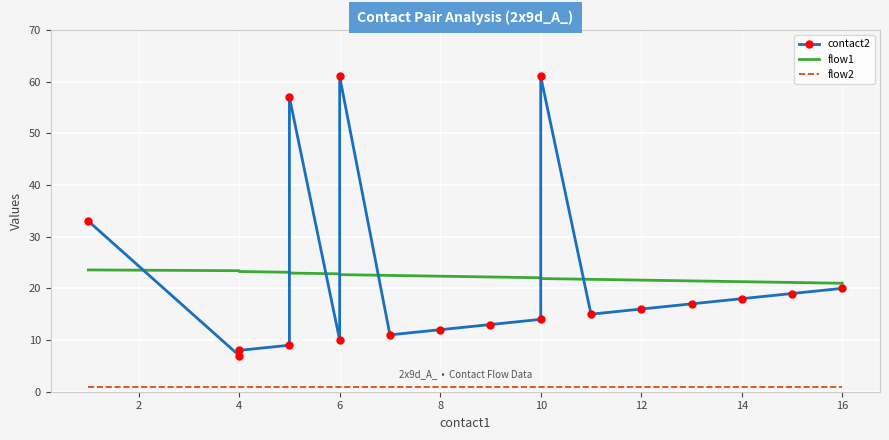

True or false: flow2 has a value of 1.3 at 16.

False